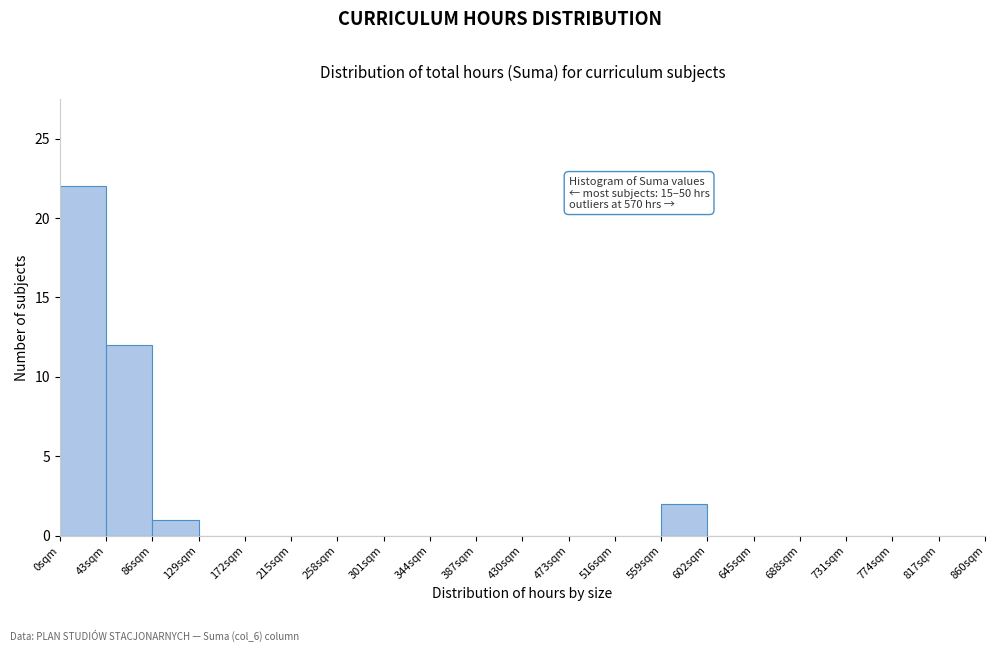

Over which range of the x-axis is the bar tallest?

0 to 43